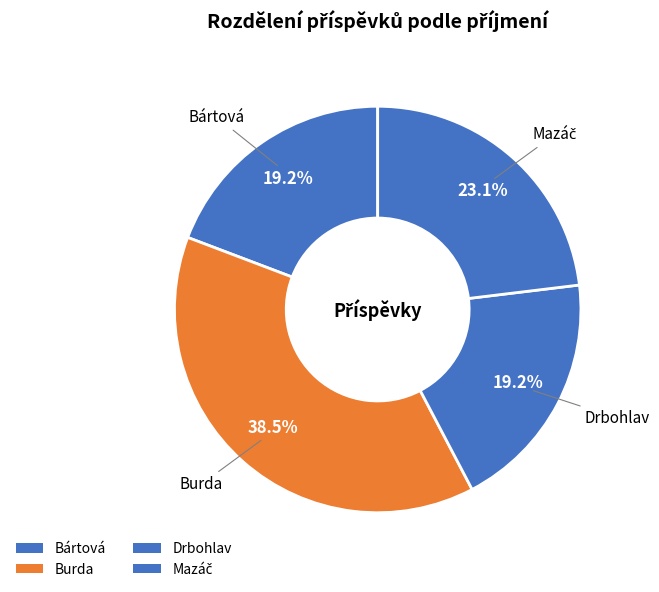

What percentage is the Burda slice, to the nearest percent?

38%